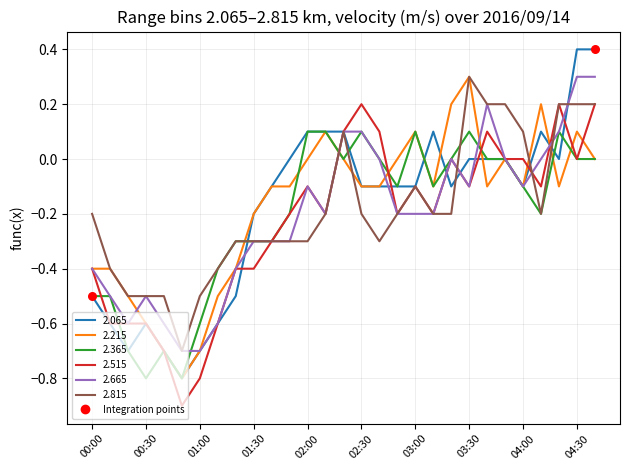

Which series has the widest spread of values?

2.065